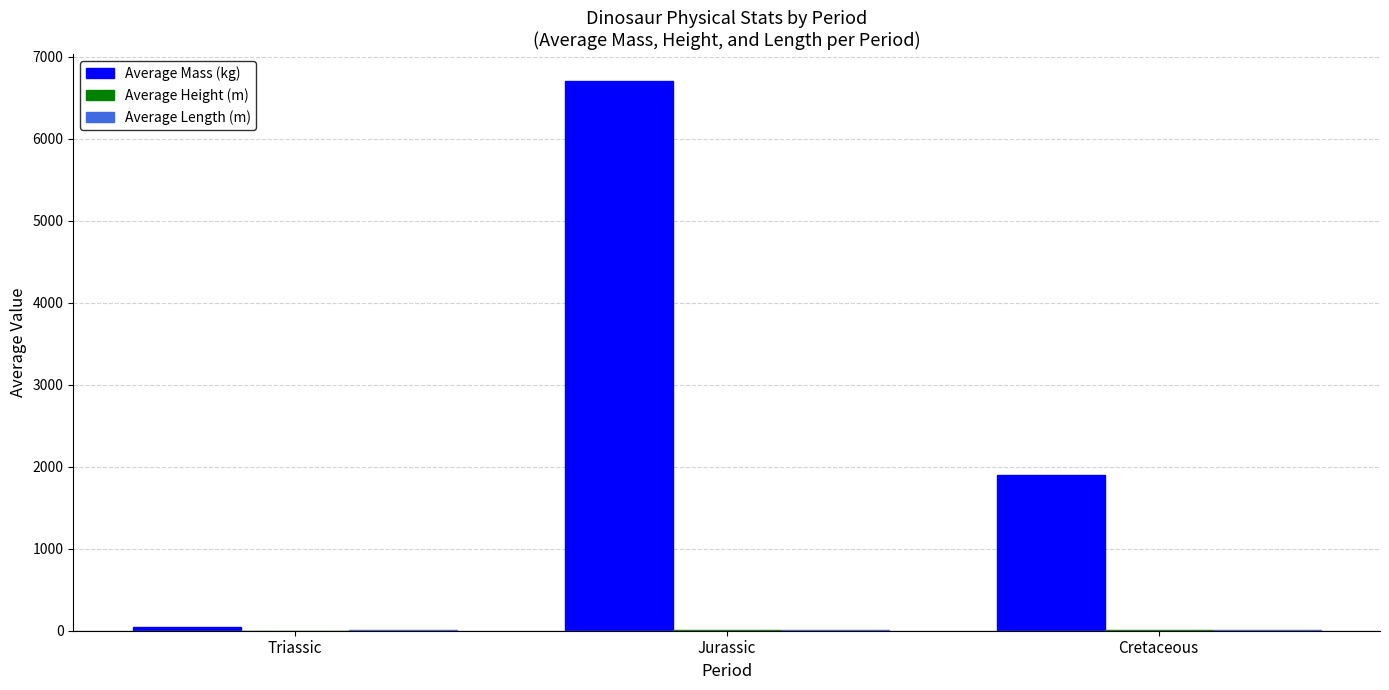

How many series are shown in this chart?

3